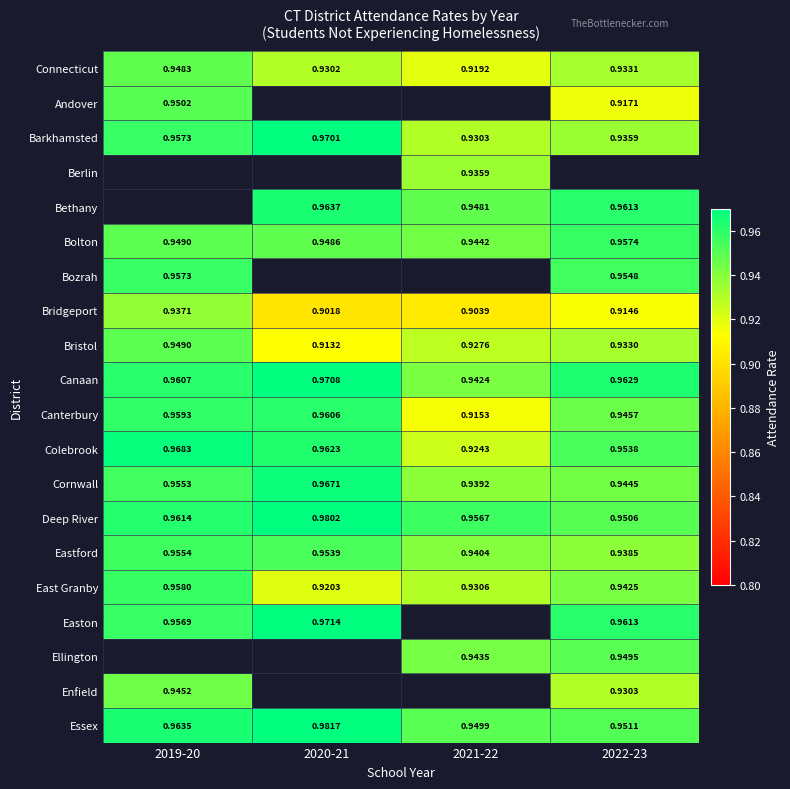

Is the value of Bridgeport at 2021-22 greater than the value of Andover at 2019-20?

No